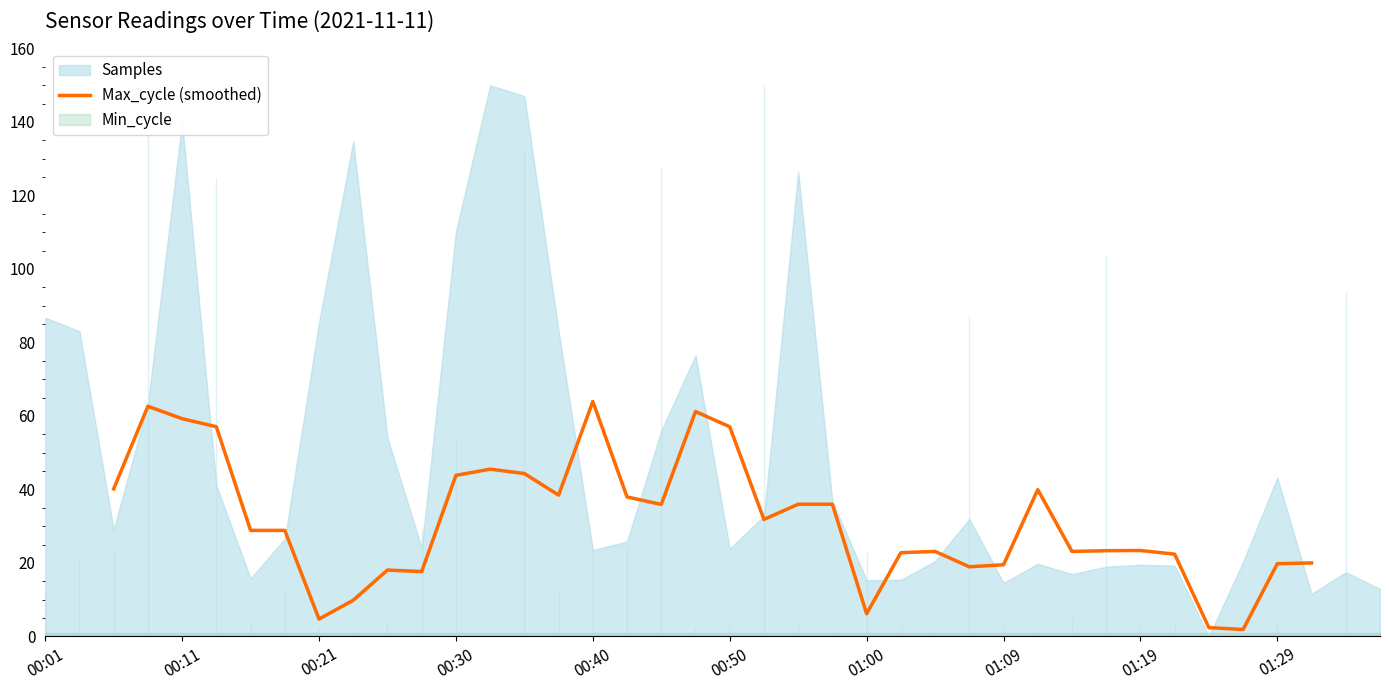

Does the chart display data point markers on the line(s)?

No